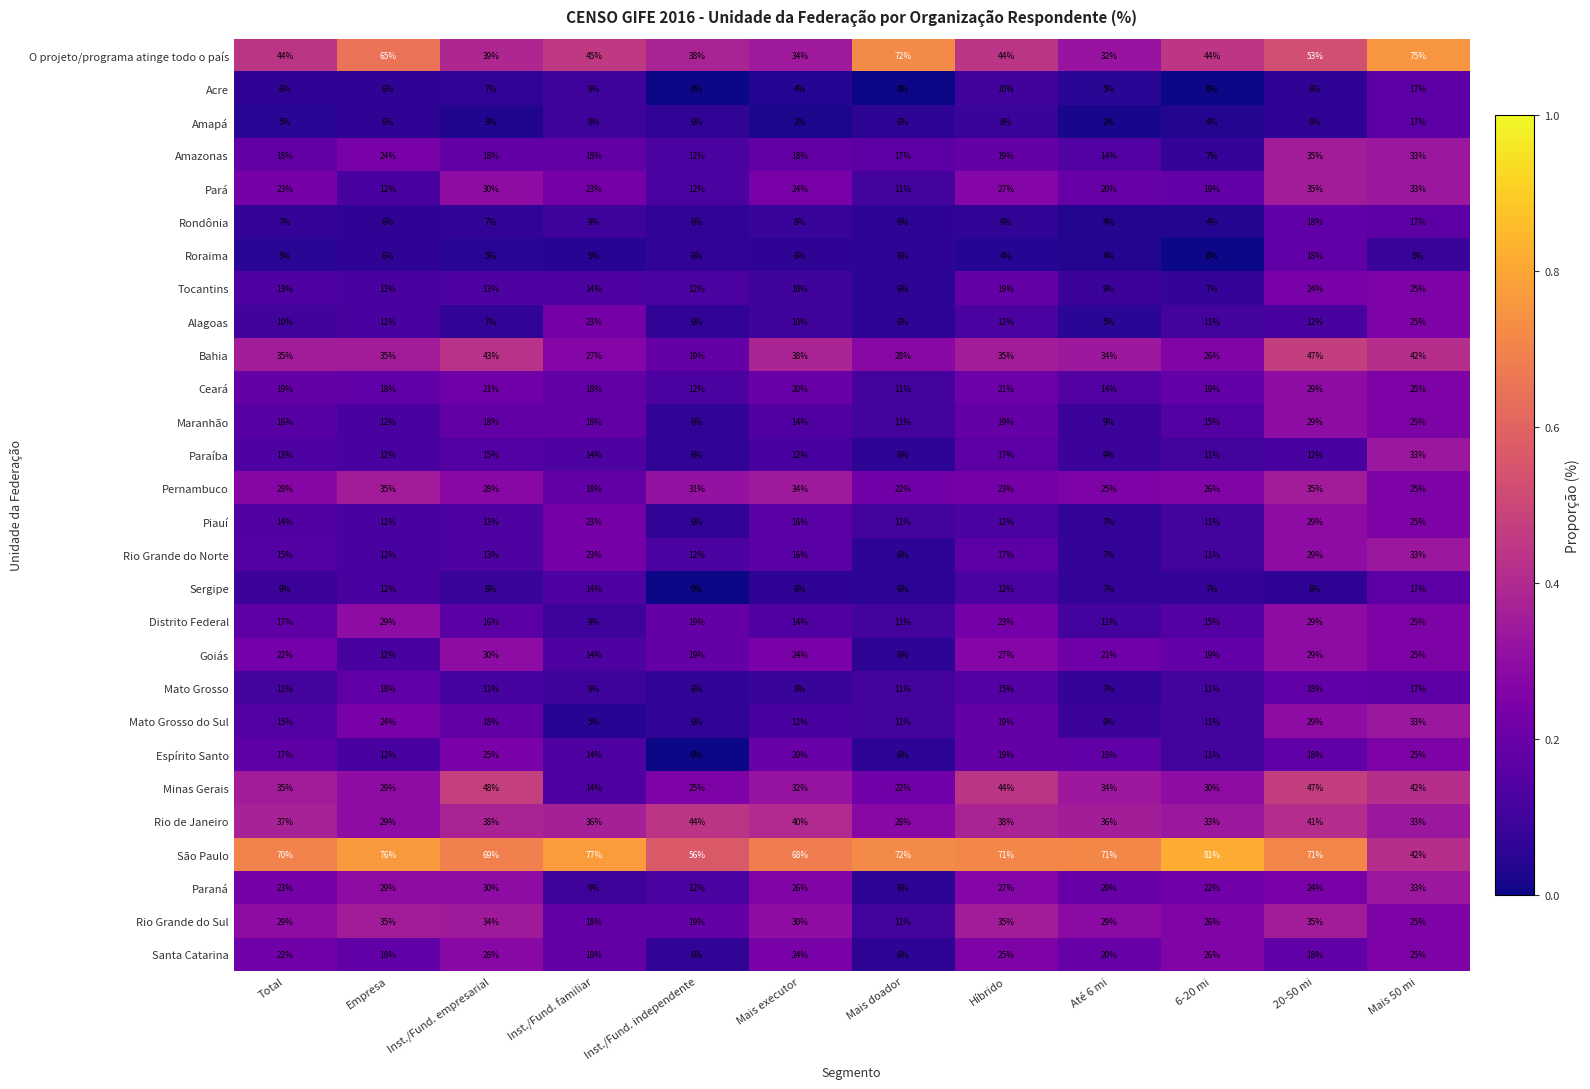

Which series has the largest total across all categories?

São Paulo